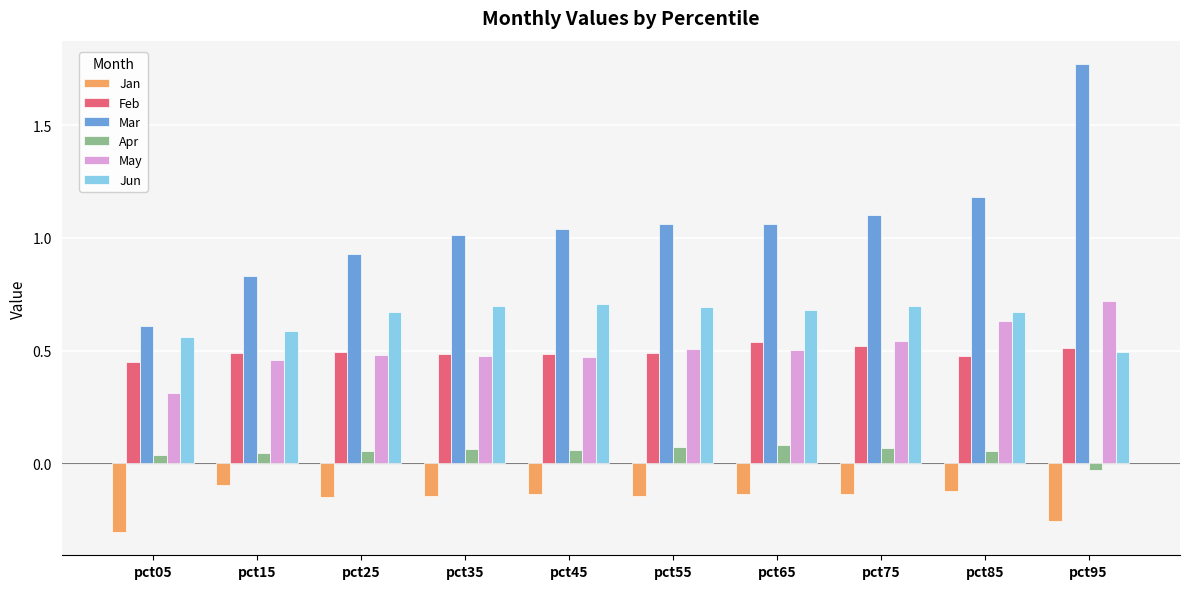

What is the sum of all Jun values?

6.5